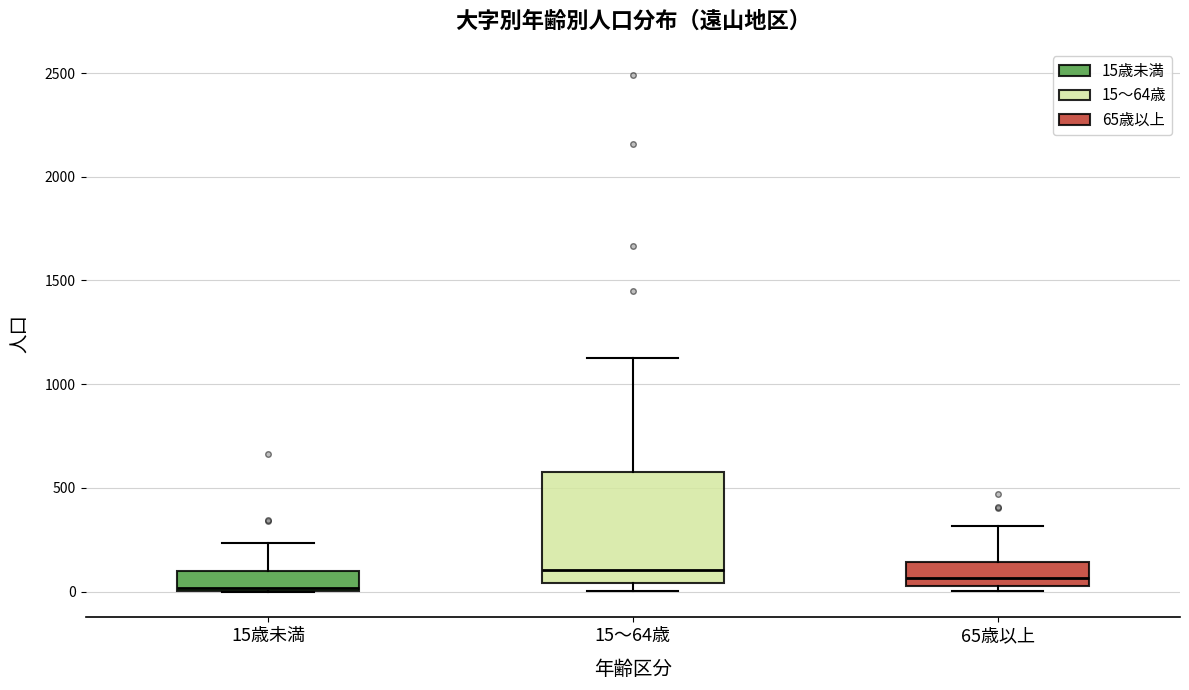

Reading left to right, read every box against the y-axis: the position of its median line, the range the box covers, and the ends of its whiskers. The values are not printed on the chart, so give them approximately, as read against the axis.

15歳未満: median 0, box 0 to 100, whiskers 0 to 250
15～64歳: median 100, box 50 to 600, whiskers 0 to 1150
65歳以上: median 50 (just above the box's lower edge), box 50 to 150, whiskers 0 to 300